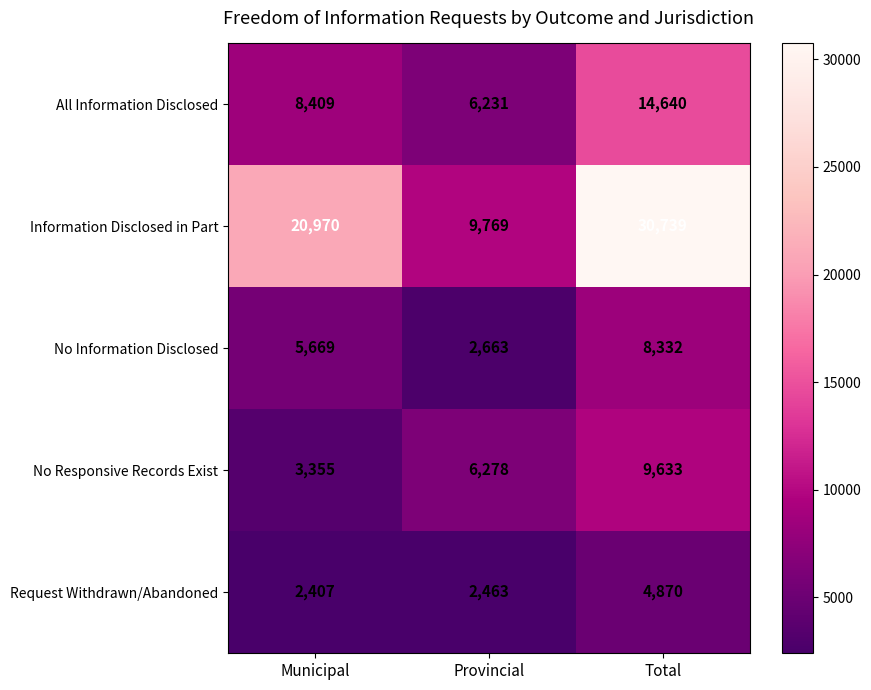

The Request Withdrawn/Abandoned series shows 4870 at Total. True or false?

True